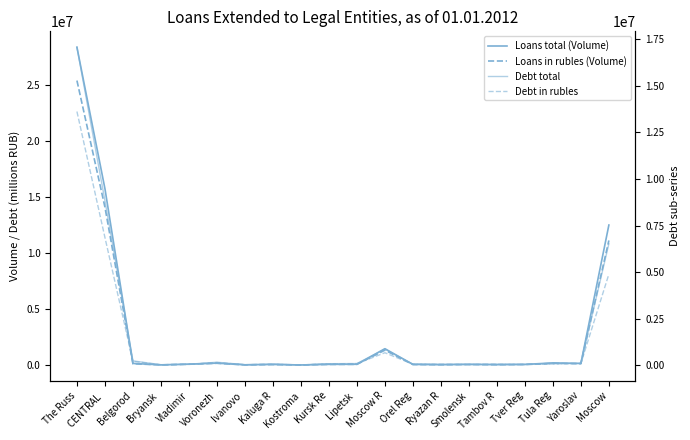

What is the average value of the Loans in rubles (Volume) series?

2685098